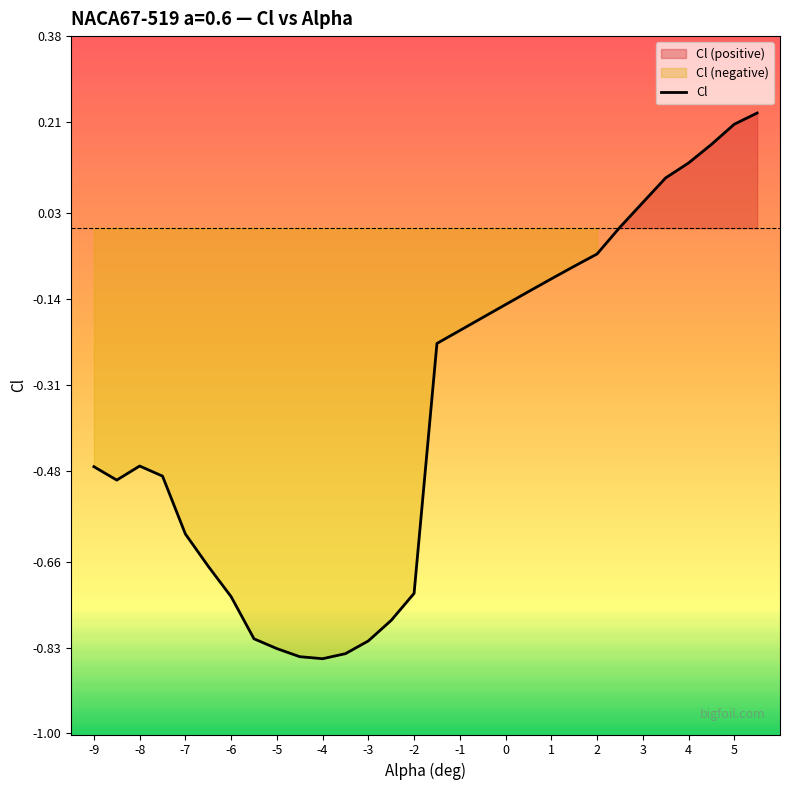

Is it true that Cl equals 0.4 at 5?

False